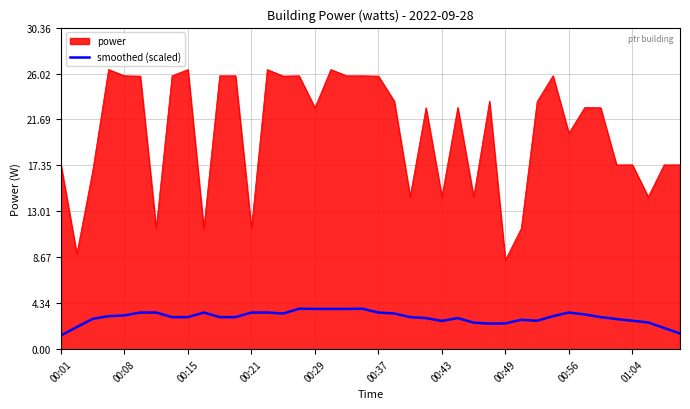

List the series in order of their overall mean, lowest first.

smoothed (scaled), power